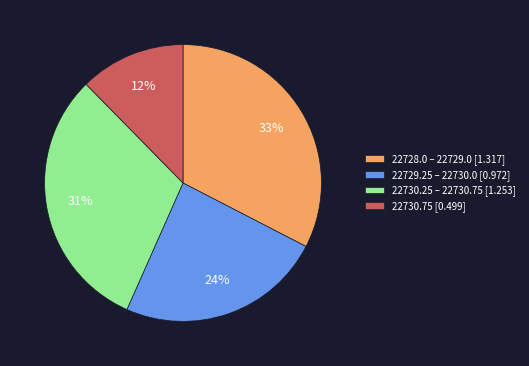

The 22728.0 – 22729.0 [1.317] slice represents 19% of the pie. True or false?

False